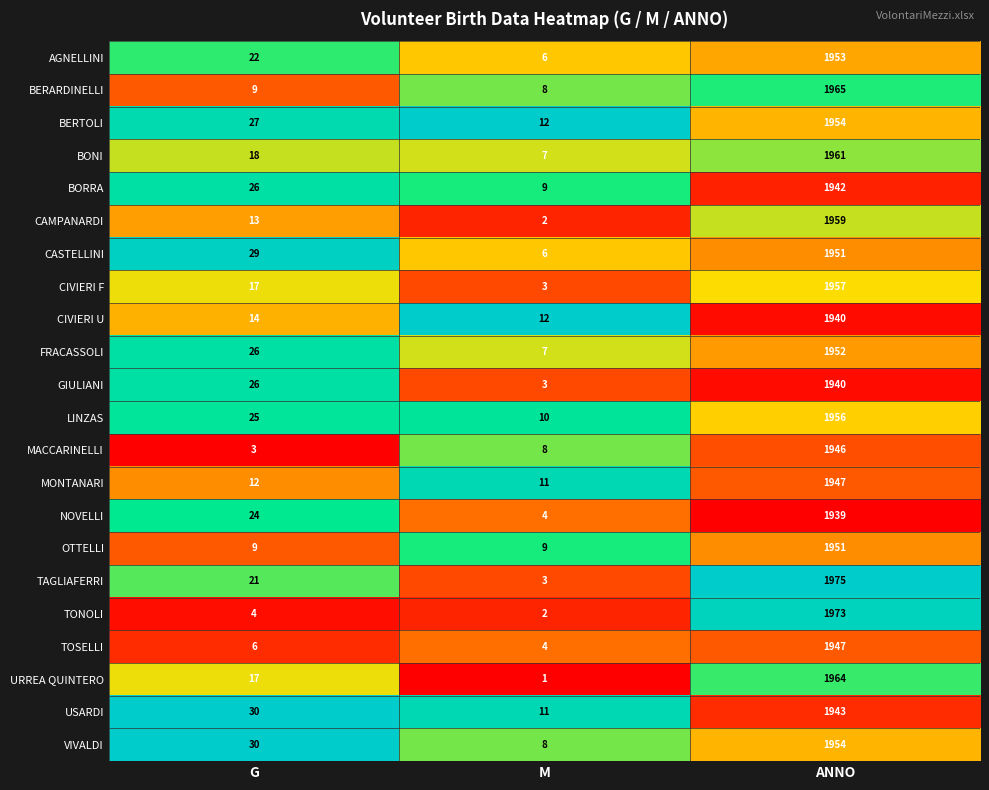

Which label corresponds to the smallest value in the chart?

M